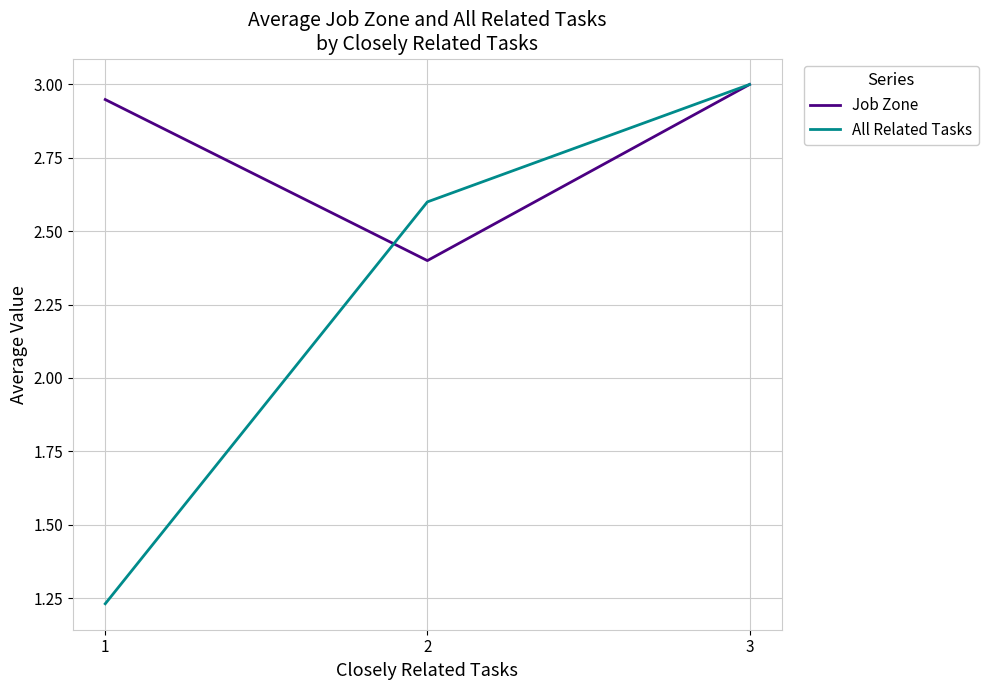

List the series in order of their overall mean, lowest first.

All Related Tasks, Job Zone